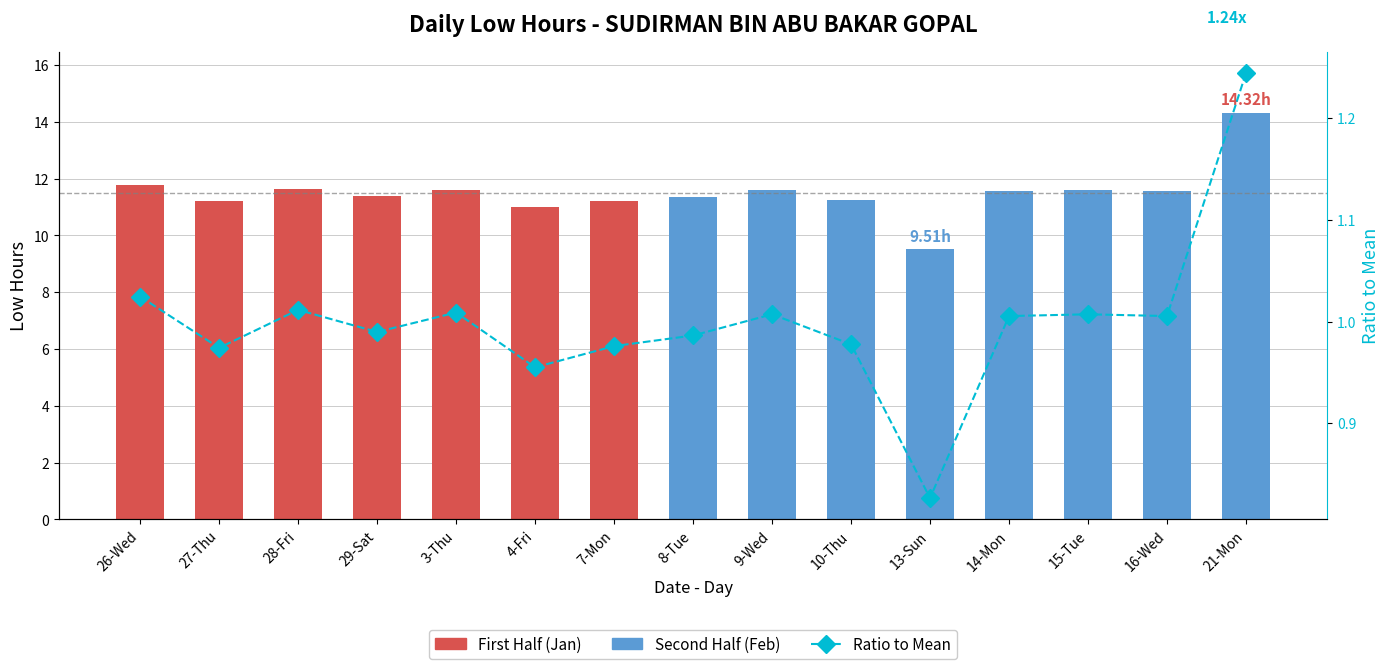

How many categories are shown in the chart?

15